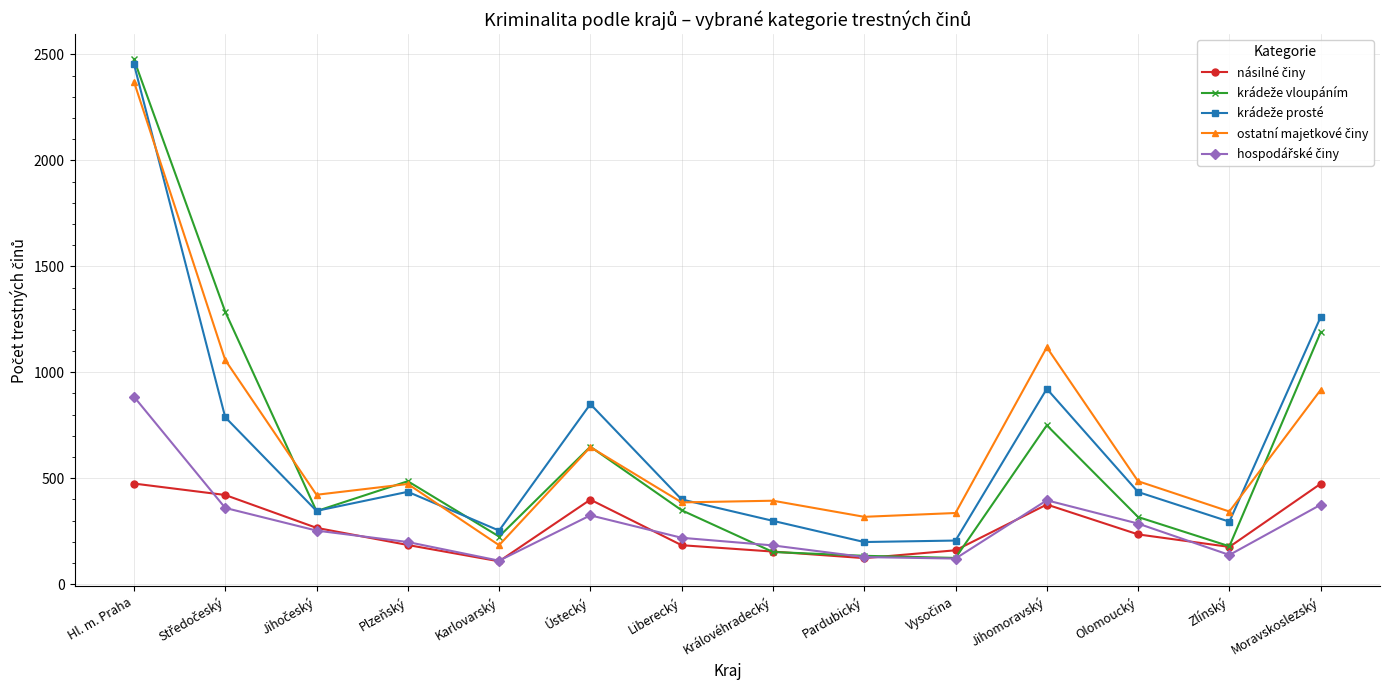

What is the label of the 3rd point from the right?

Olomoucký